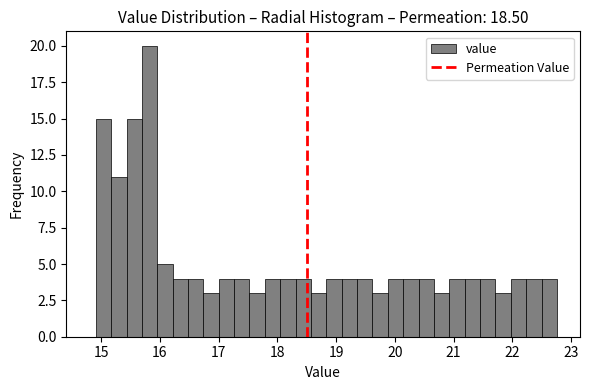

Around what value on the x-axis is the tallest bar? Give the approximate position of its centre, as read against the axis.

15.8